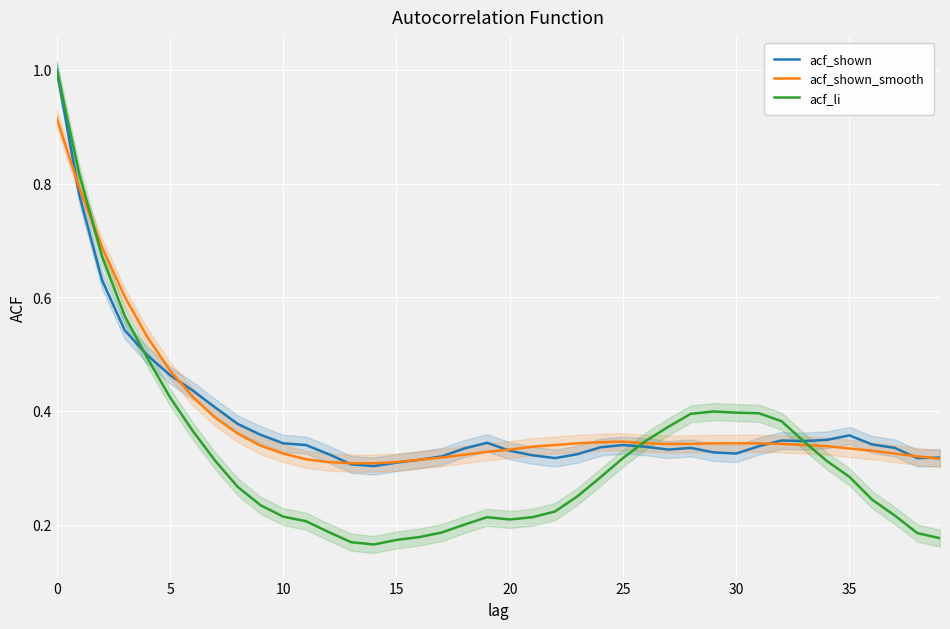

The value of acf_shown_smooth at 24 is 0.3. True or false?

True